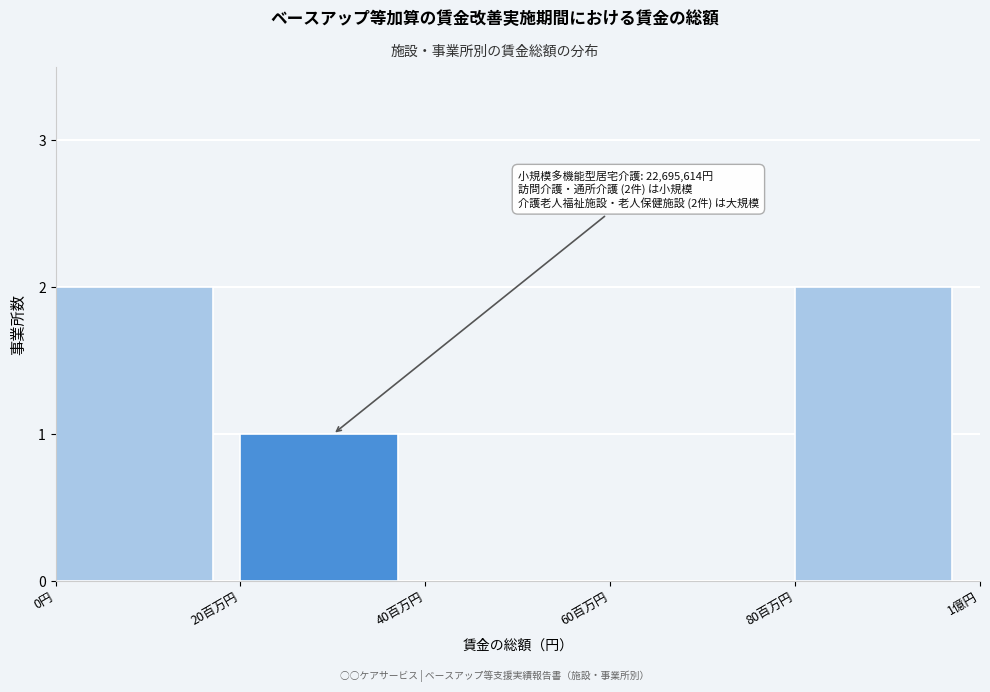

Reading left to right, extract all data points from this chart.

0円=2	20百万円=1	40百万円=0	60百万円=0	80百万円=2